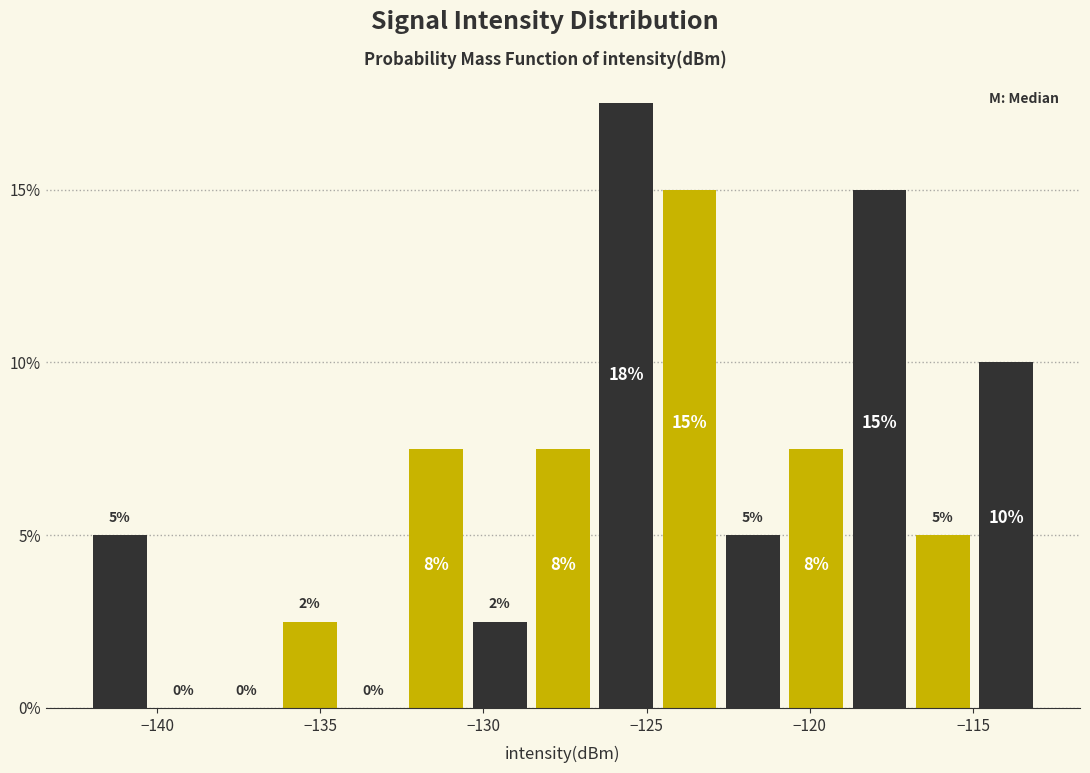

Around what value on the x-axis is the tallest bar? Give the approximate position of its centre, as read against the axis.

-125.5